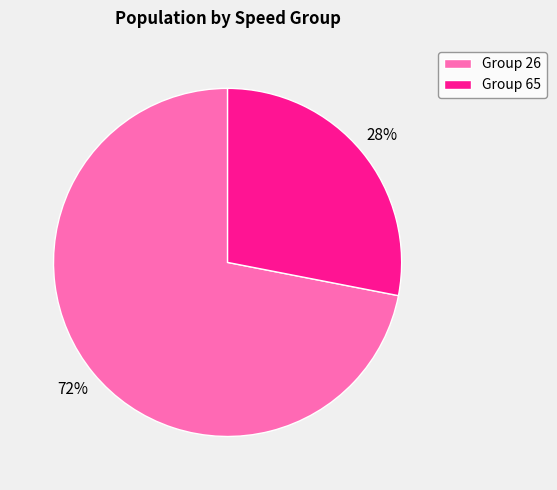

Is it true that Group 26 is 59% of the pie?

False